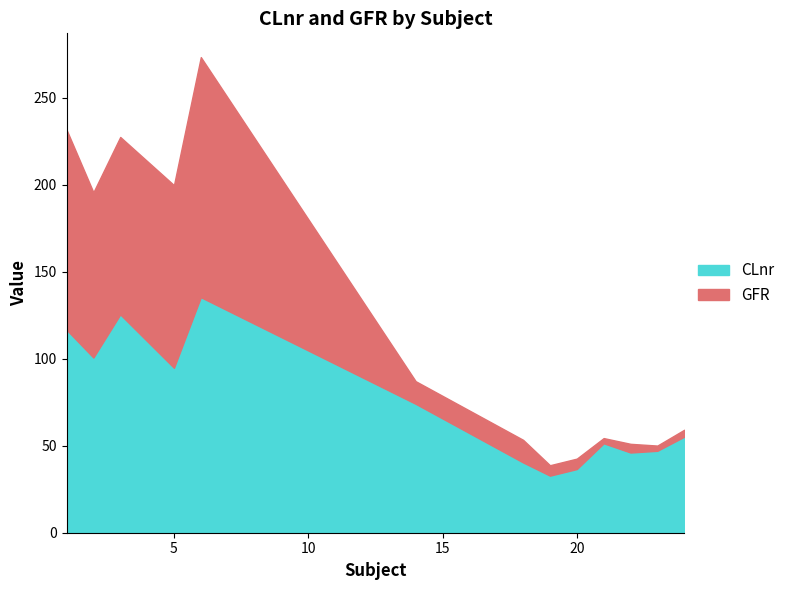

Where does the GFR series first go above 13?

1